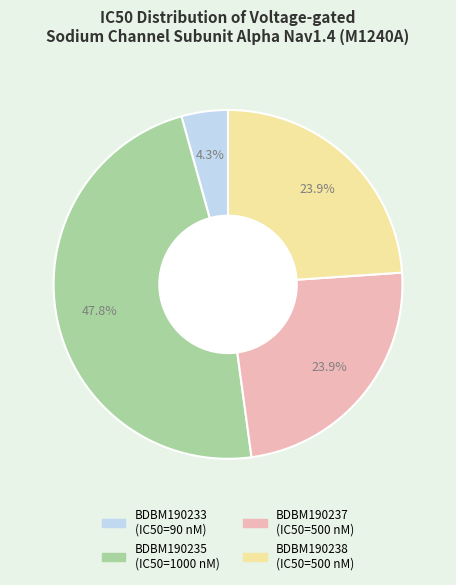

Combined, what portion of the pie is BDBM190237 and BDBM190238?

47.8%